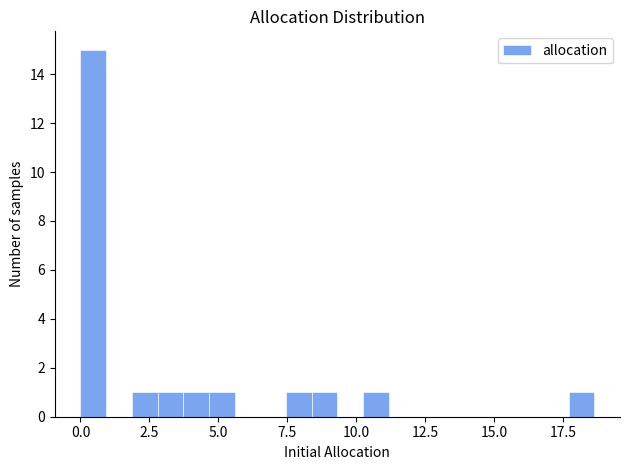

Read against the x-axis, roughly where is the centre of the tallest bar?

0.5